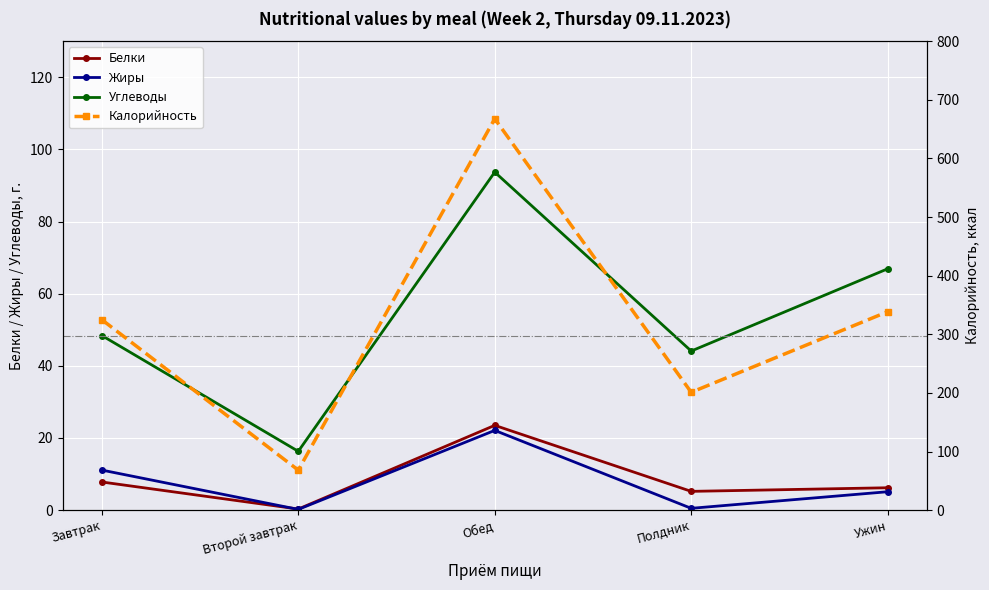

True or false: Калорийность and Углеводы intersect in this chart.

False